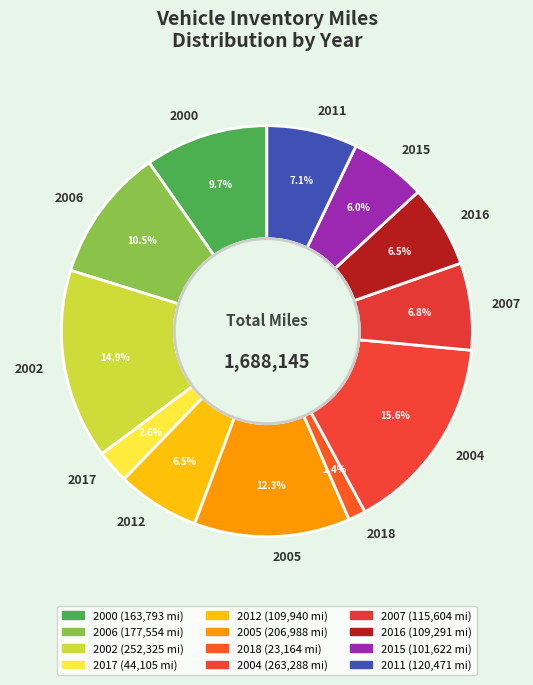

Is 2015 the majority of the pie?

No